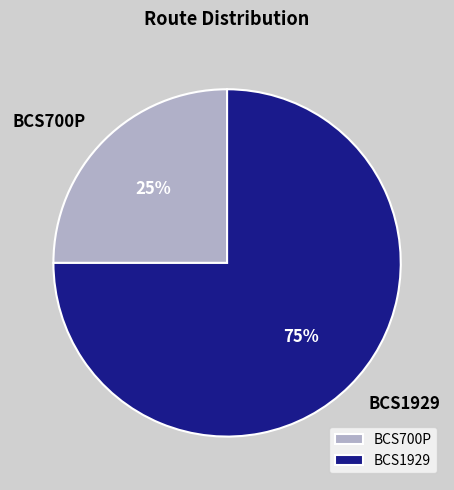

What is the largest slice in the pie chart?

BCS1929